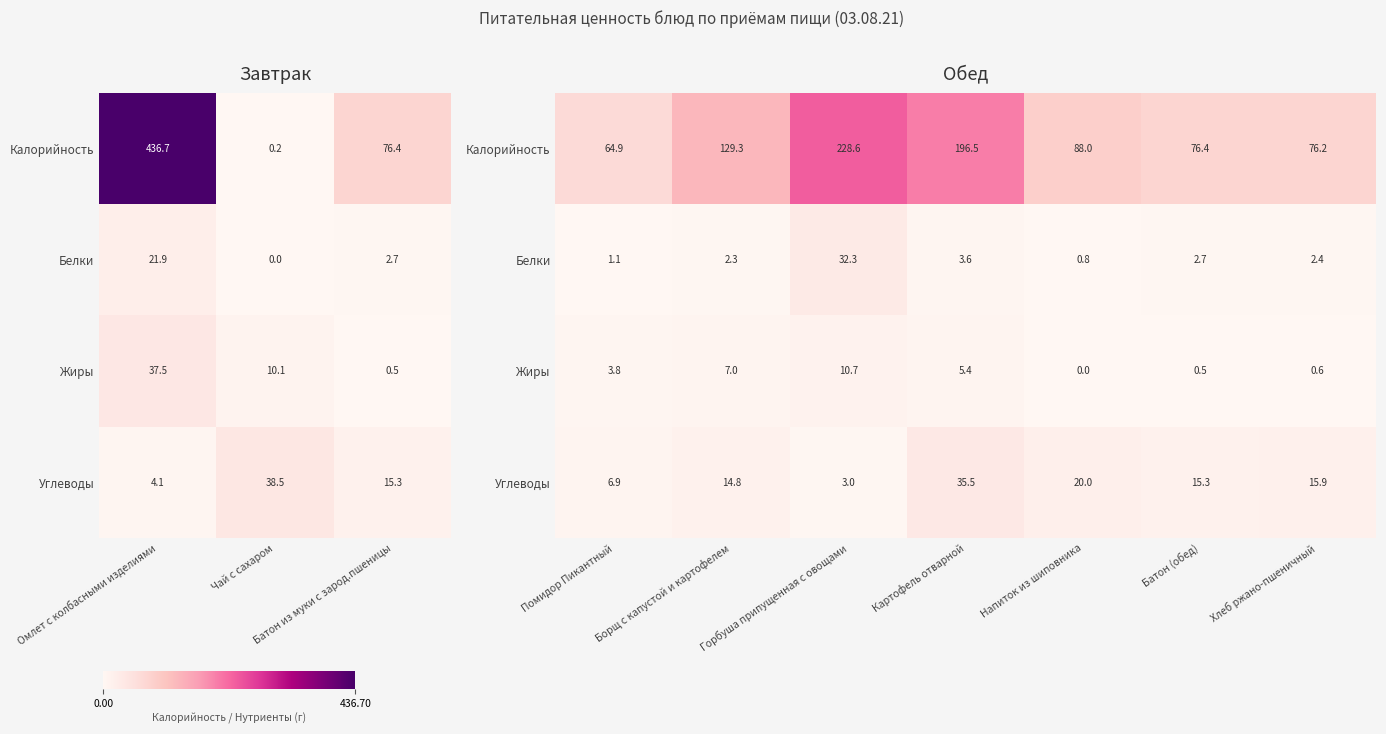

Is it true that Калорийность equals 101.1 at Картофель отварной?

False